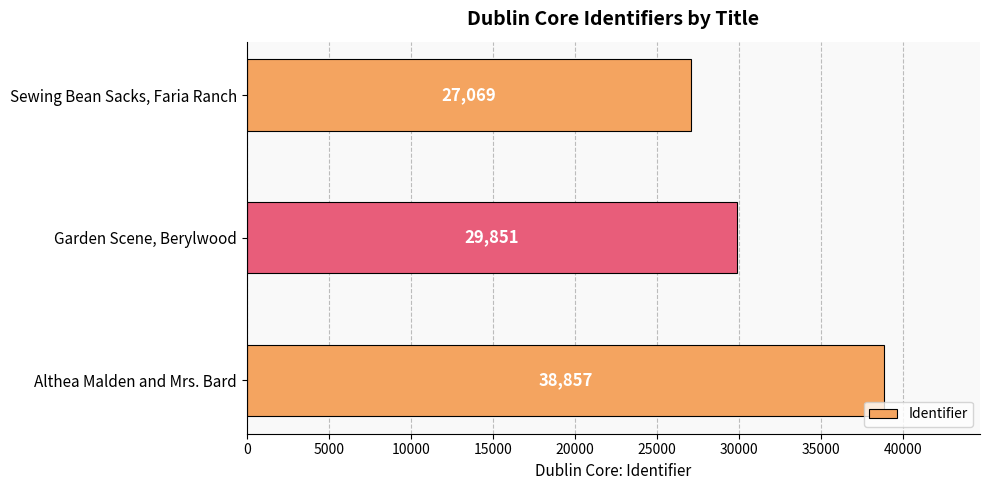

How many data points are less than 29851?

1